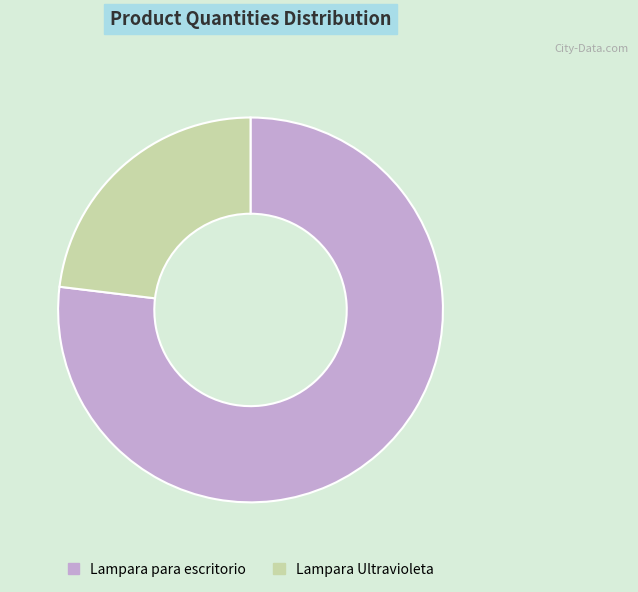

What is the majority slice?

Lampara para escritorio